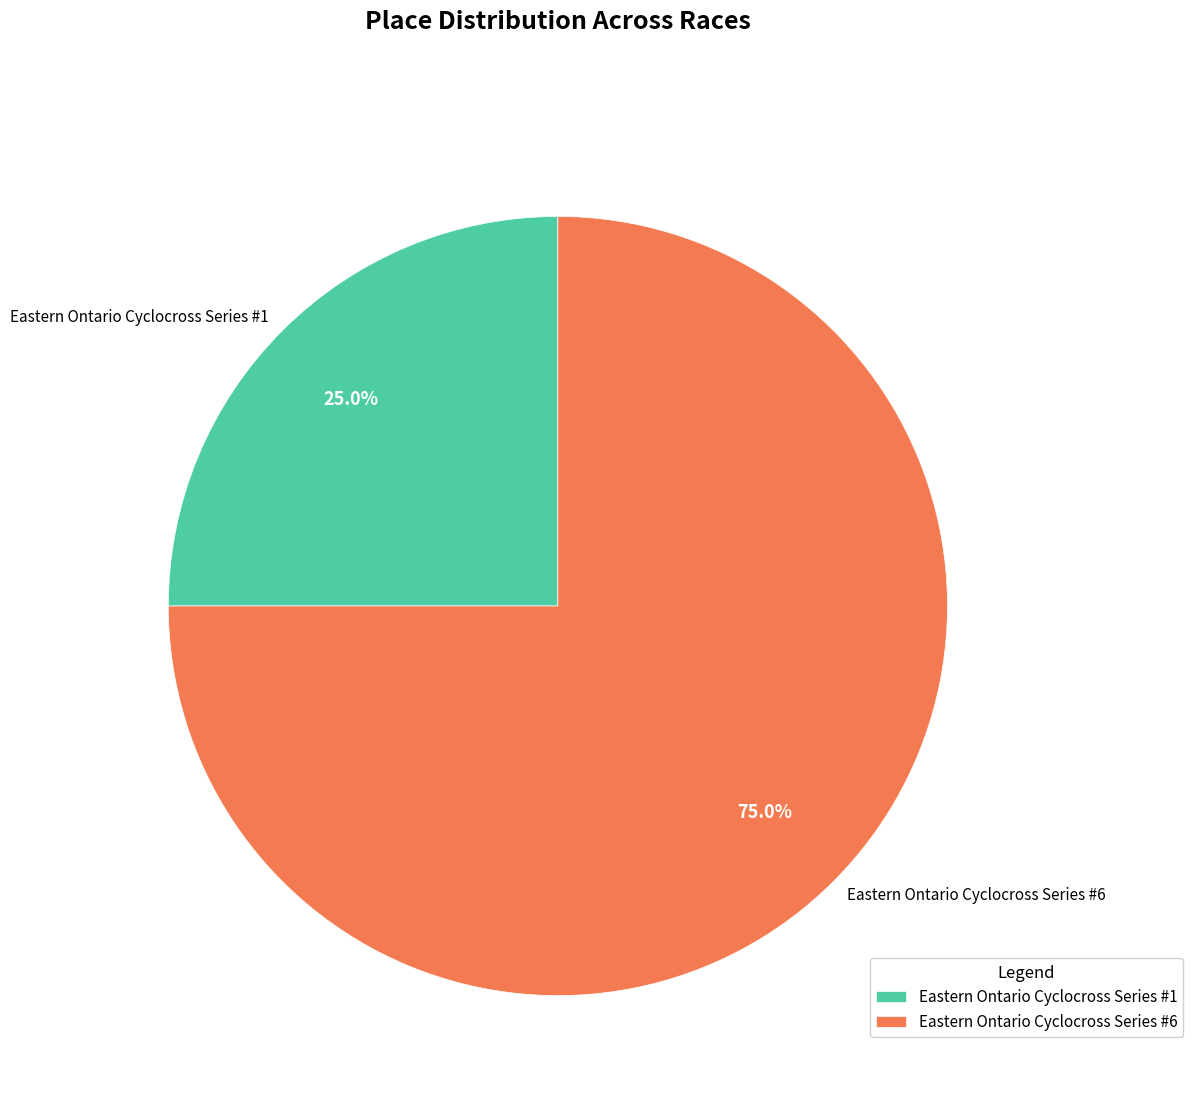

To the nearest percent, what is the average slice percentage?

50%